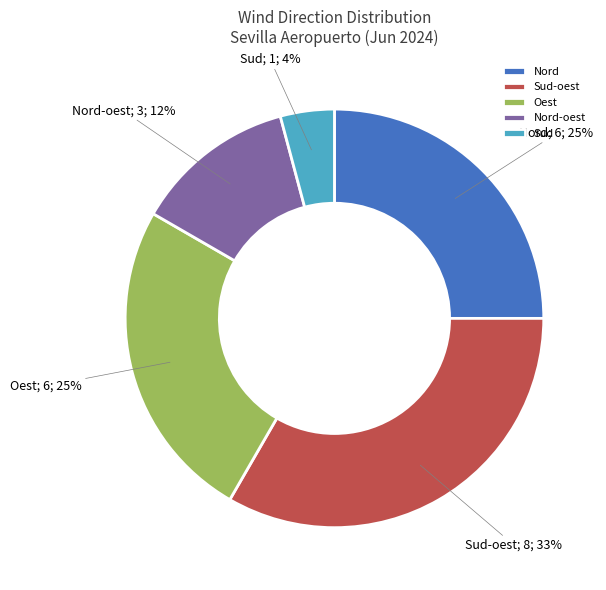

How many slices are in this pie chart?

5